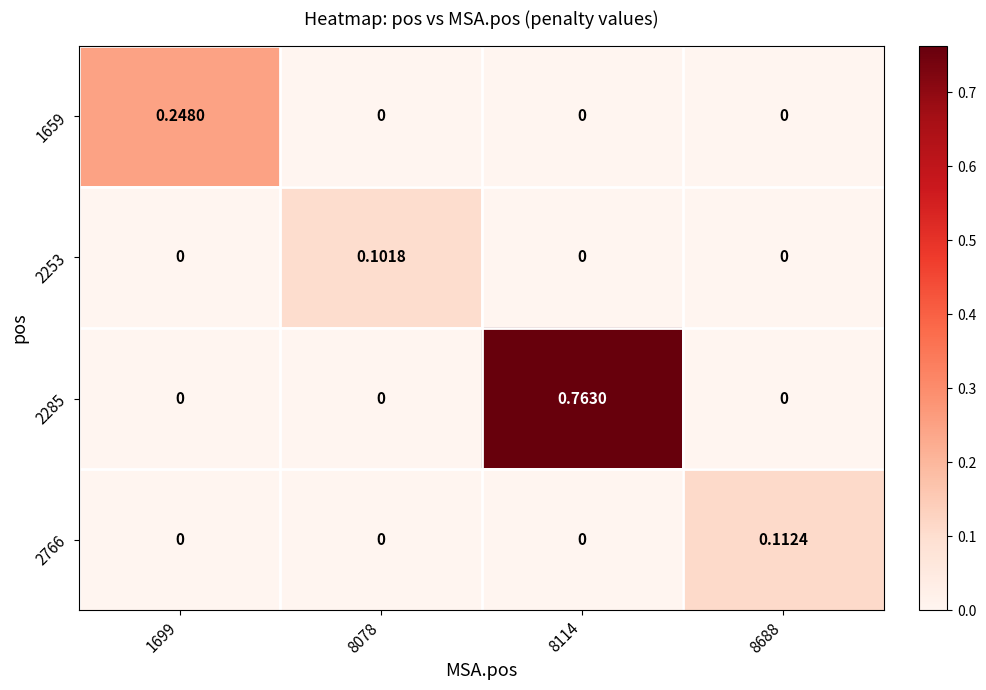

Is the value of 2285 at 8114 greater than the value of 1659 at 8688?

Yes